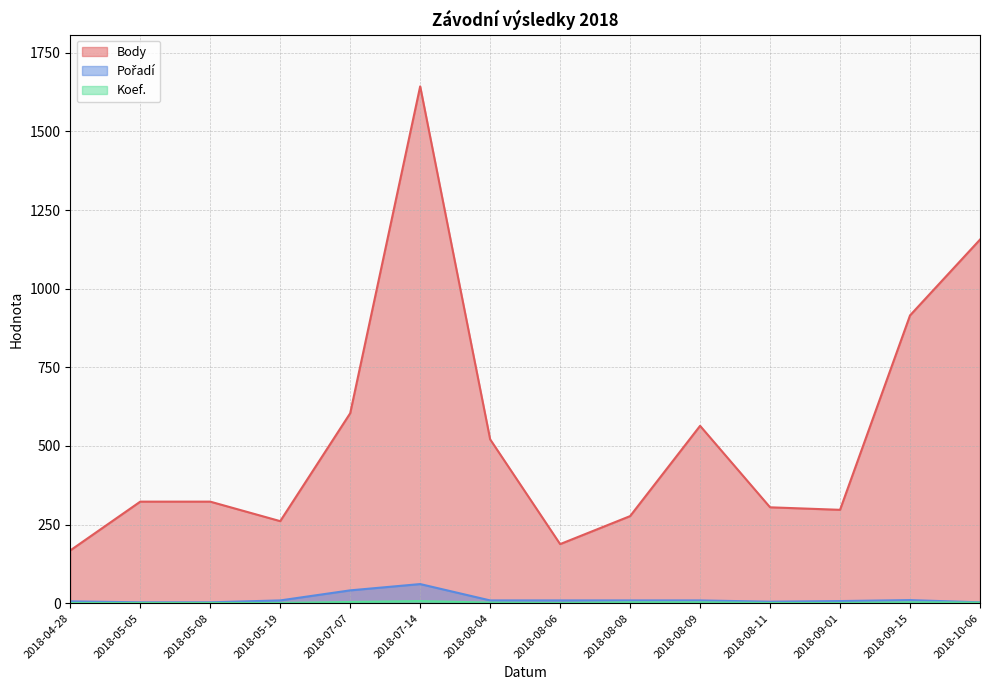

What is the value of the Pořadí point at the 14th from the left?

3